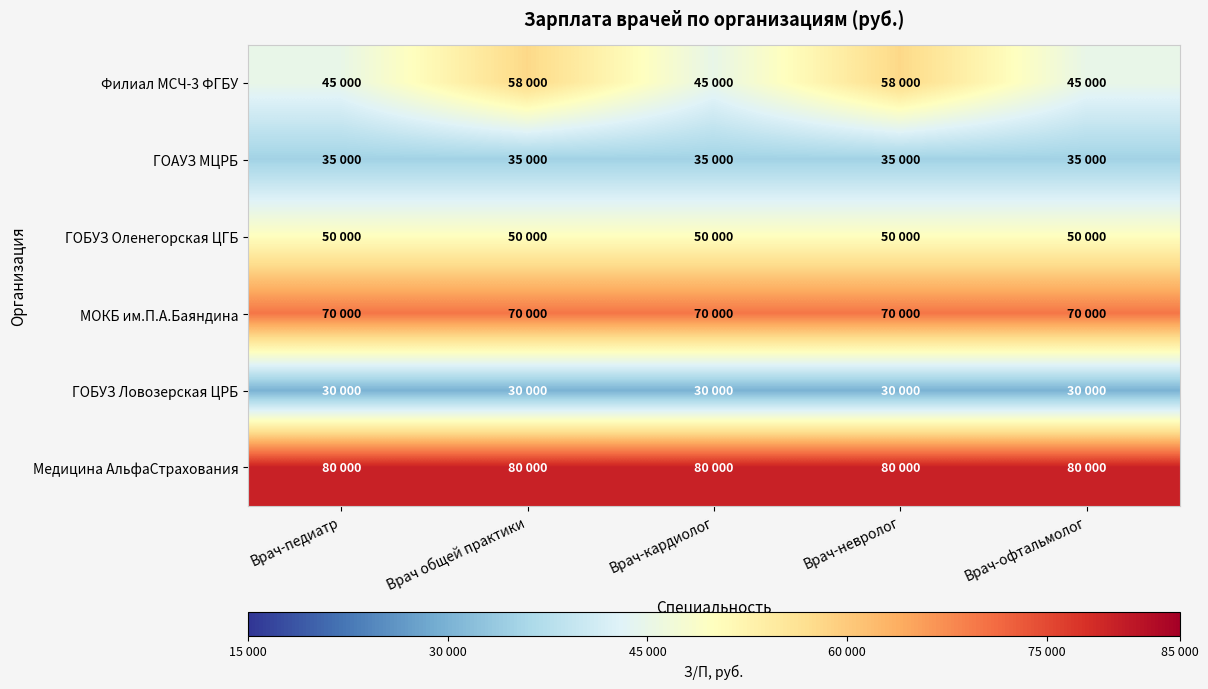

Between Врач-офтальмолог and Врач-невролог, which is larger?

Врач-невролог